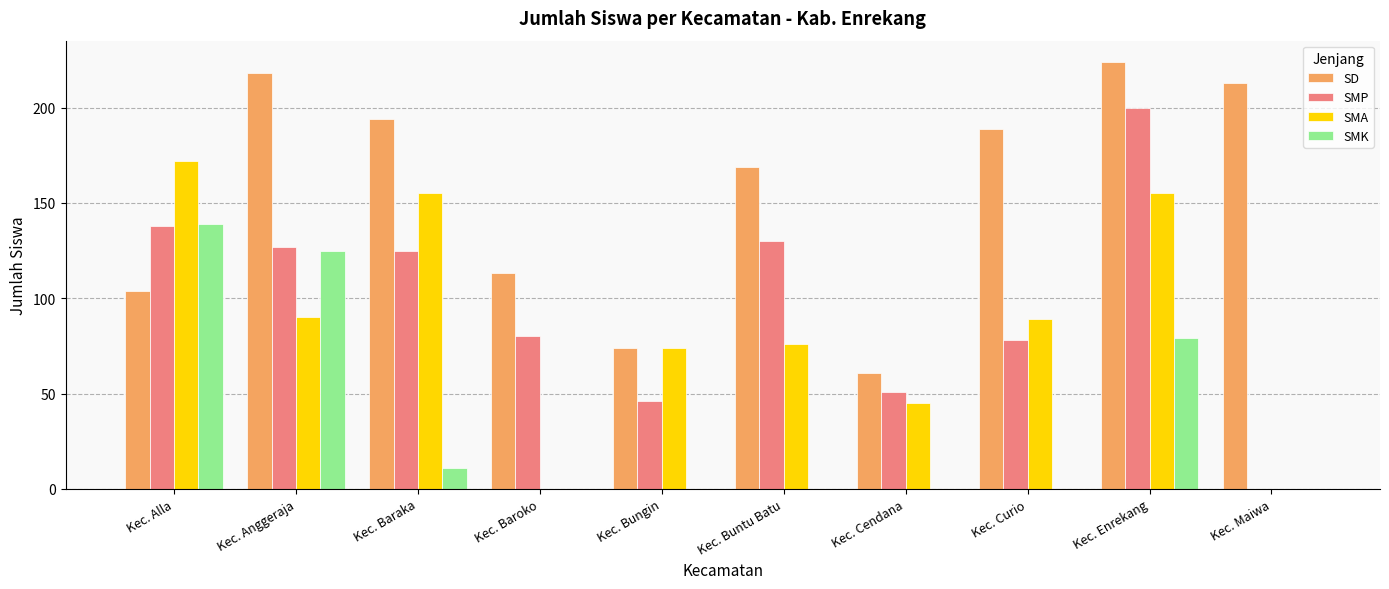

Which series has the largest range (max minus min)?

SMP